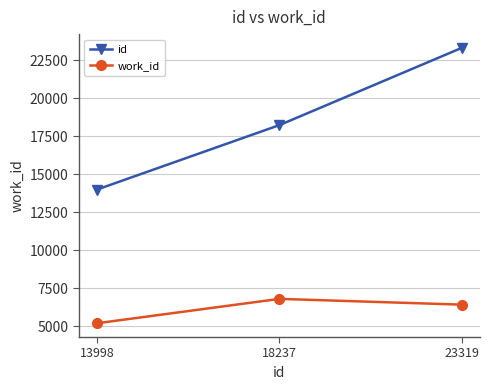

Reading left to right, what are all the values shown in this chart?

id: 13998=13998	18237=18237	23319=23319
work_id: 13998=5203	18237=6807	23319=6428